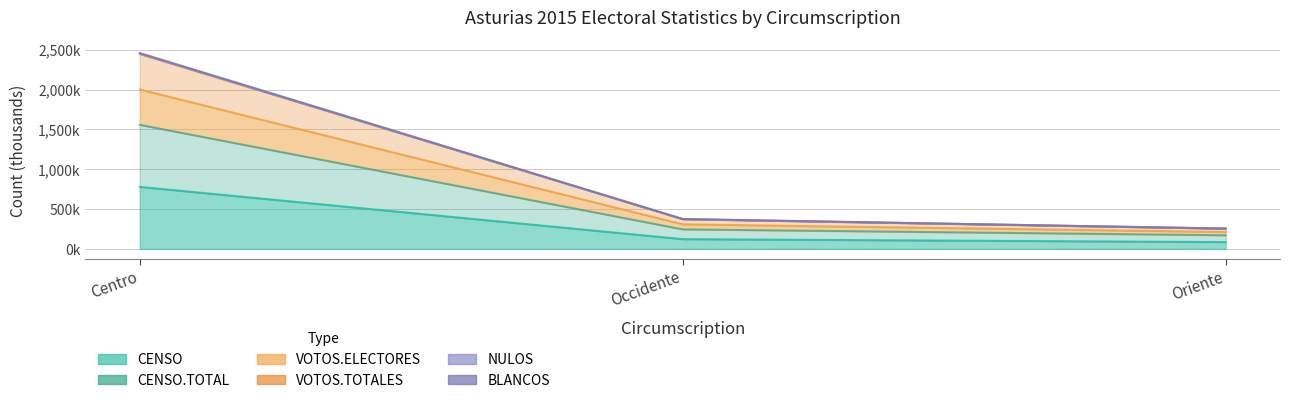

True or false: NULOS has a value of 334.3 at Oriente.

False